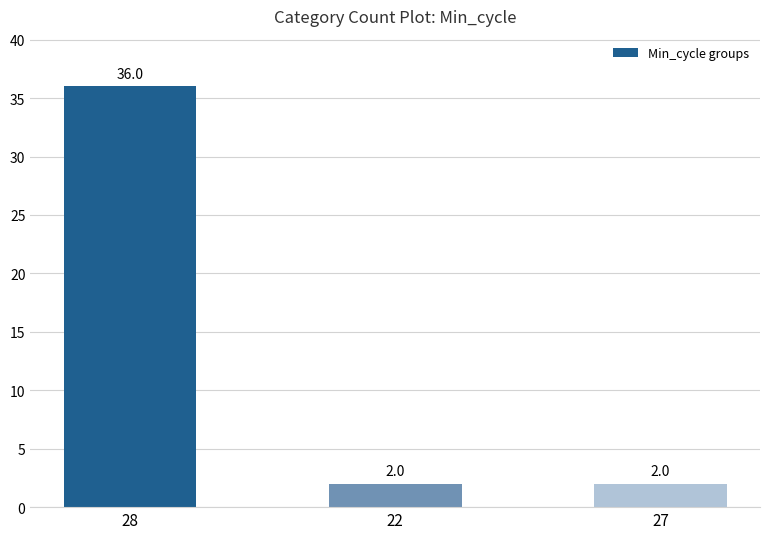

What position from the right is 22?

2